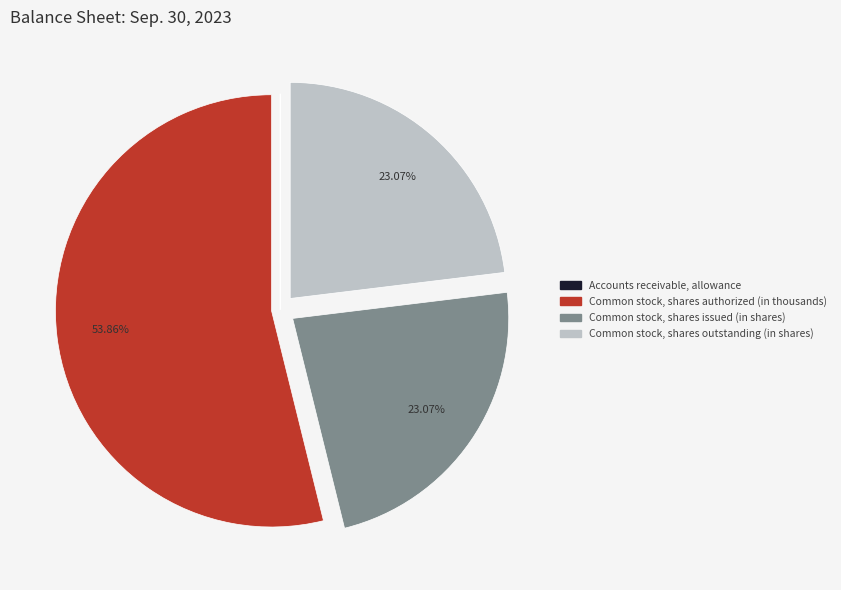

Between Common stock, shares authorized (in thousands) and Common stock, shares issued (in shares), which is larger?

Common stock, shares authorized (in thousands)